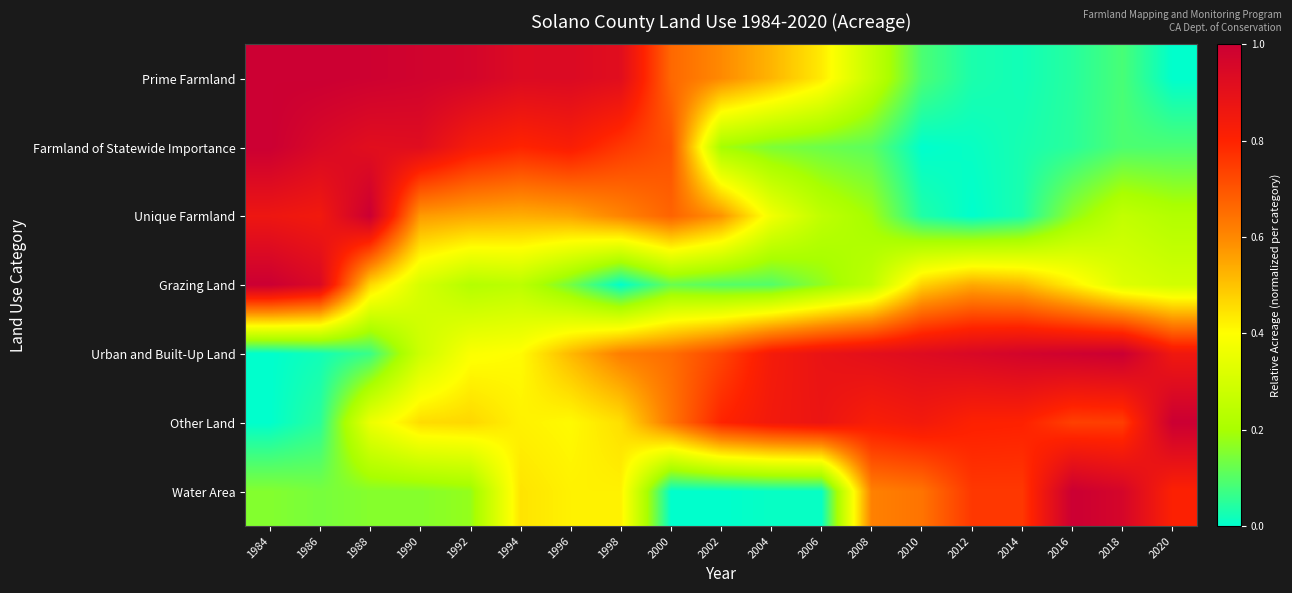

Rank the series at 2020 from lowest to highest value.

Prime Farmland, Farmland of Statewide Importance, Unique Farmland, Grazing Land, Water Area, Urban and Built-Up Land, Other Land